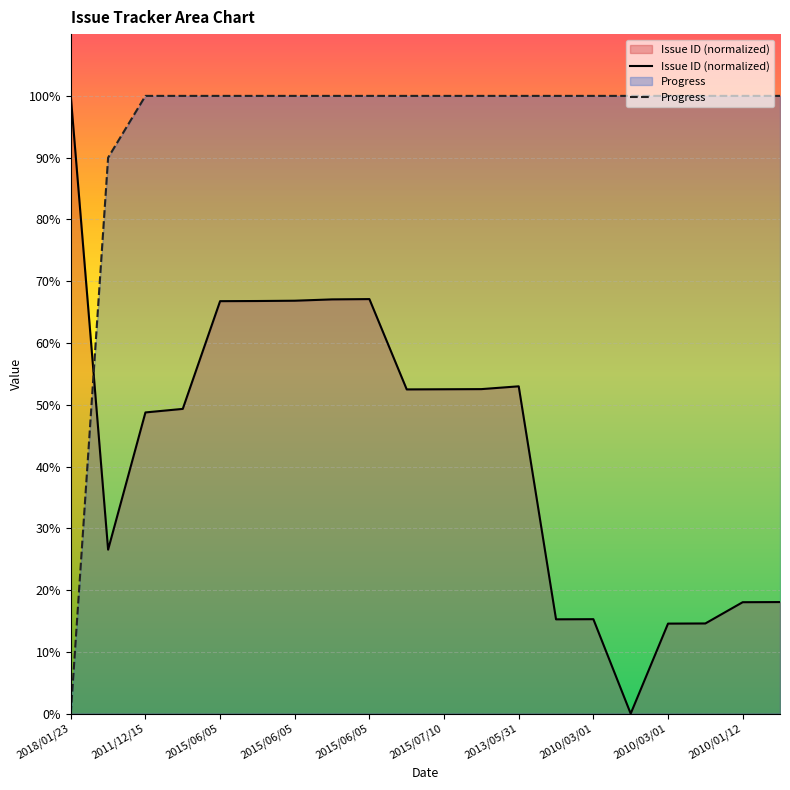

What is the label of the 20th point from the right?

2018/01/23